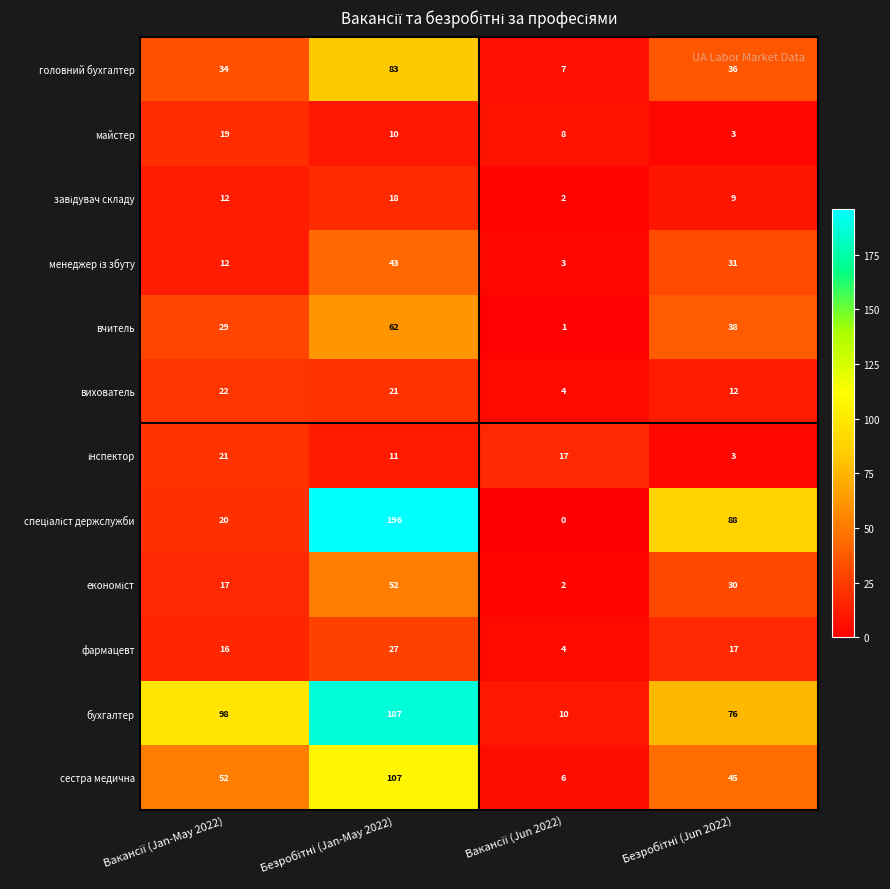

What is the greatest value displayed?

196